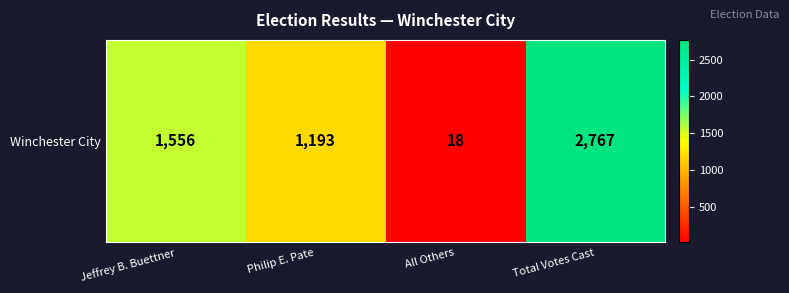

What is the sum of all values?

5534